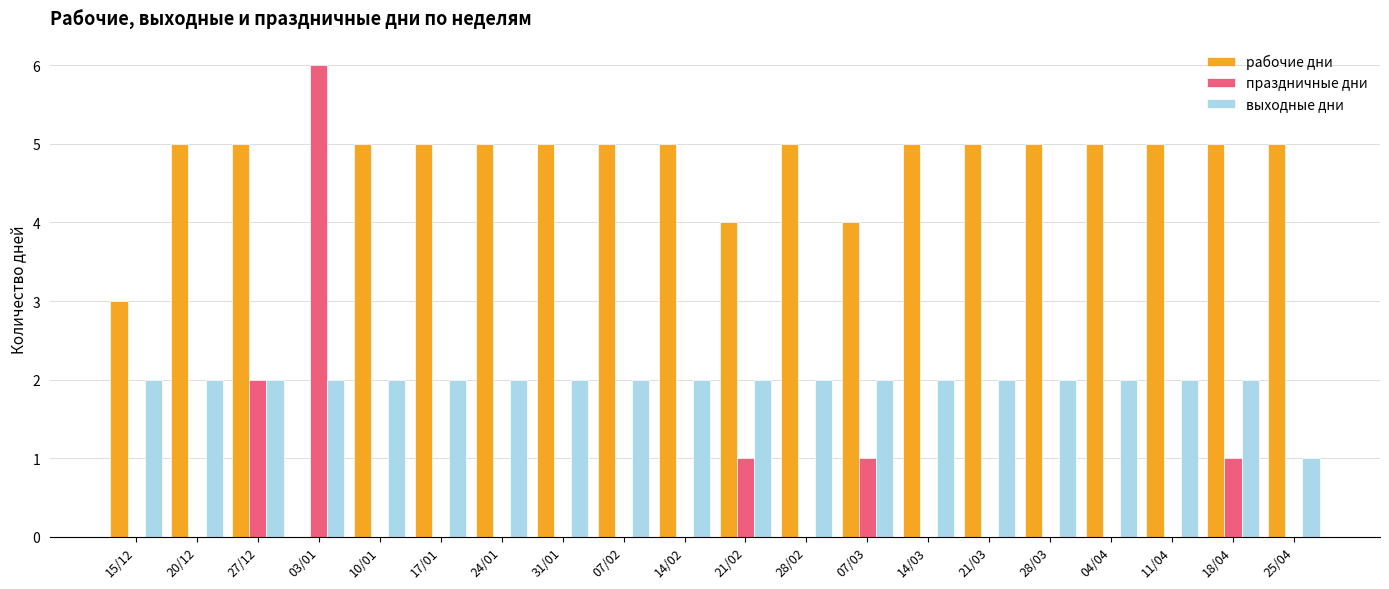

How many праздничные дни values are between 0 and 1?

18